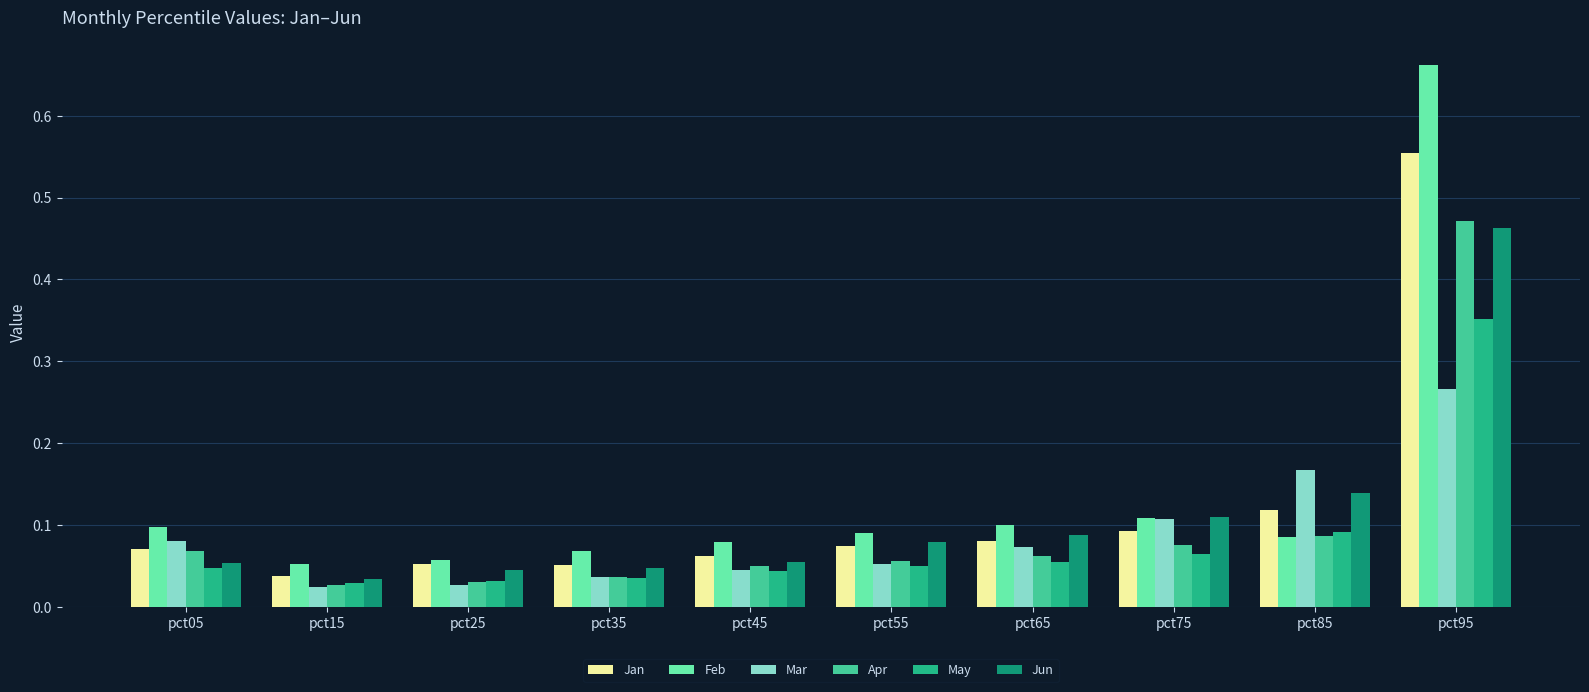

What is the sum of all Apr values?

1.0